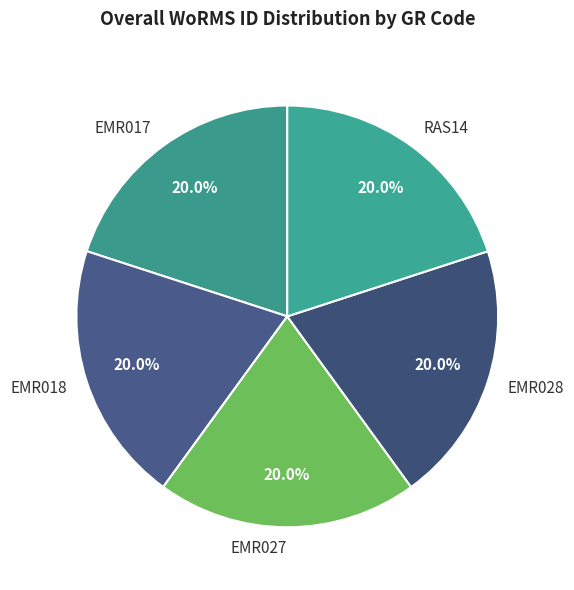

Is there any slice that represents more than half of the pie?

No